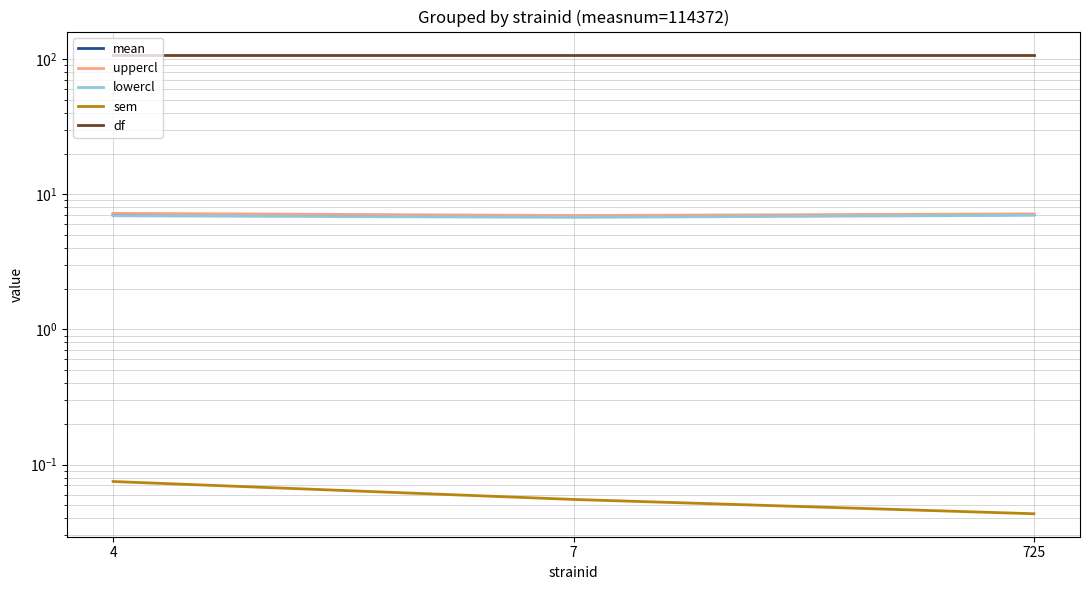

At 4, list the series in order from smallest to largest.

sem, lowercl, mean, uppercl, df